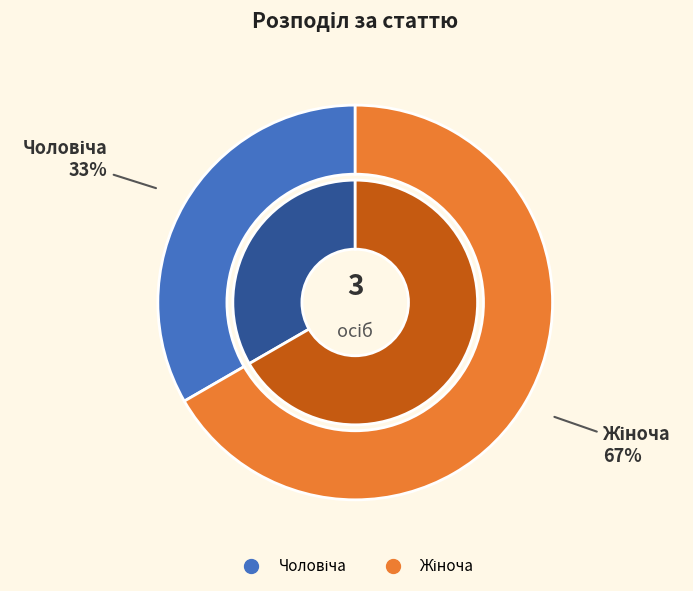

Does Чоловіча represent more than half of the total?

No